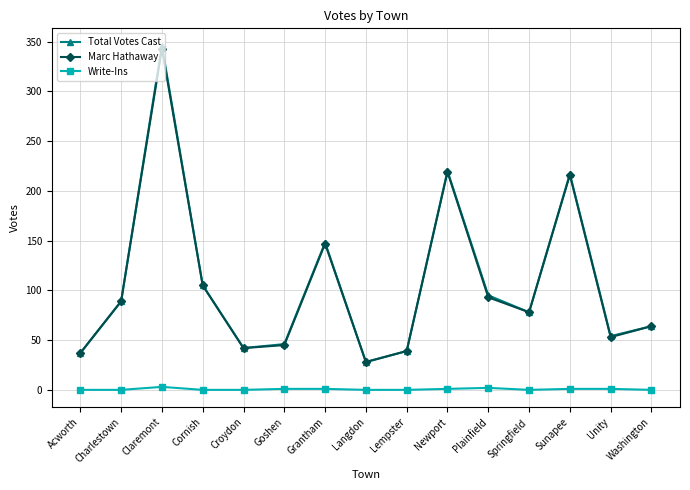

True or false: Total Votes Cast and Write-Ins cross at least once.

False